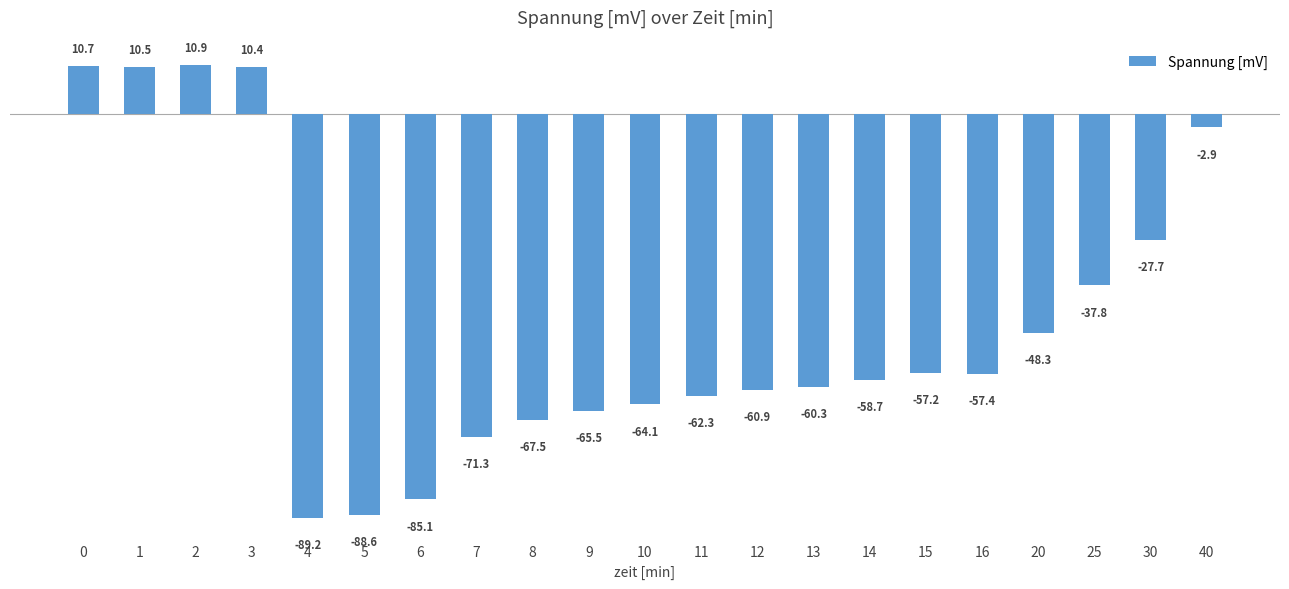

Count the number of categories in the chart.

21